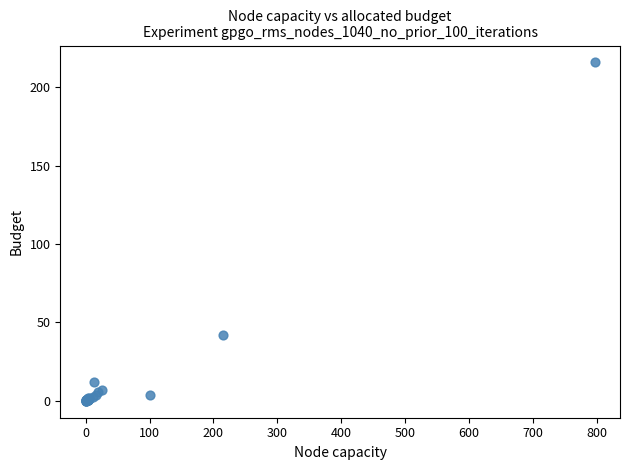

What Y value in the scatter plot is closest to 107?

41.9